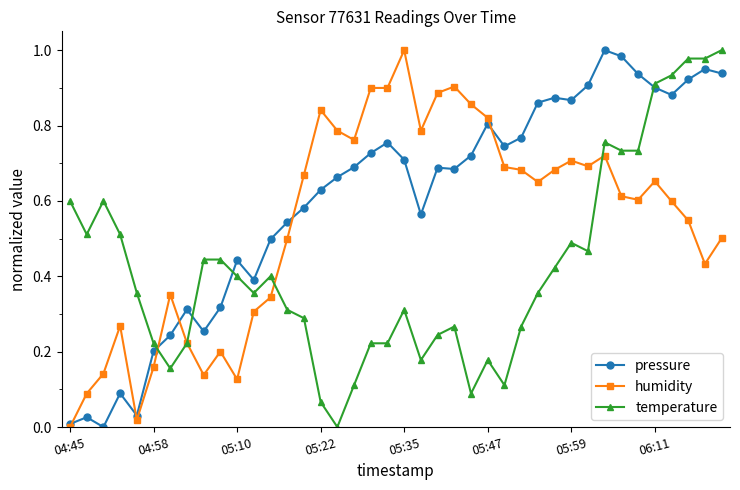

Which series has the largest total across all categories?

pressure